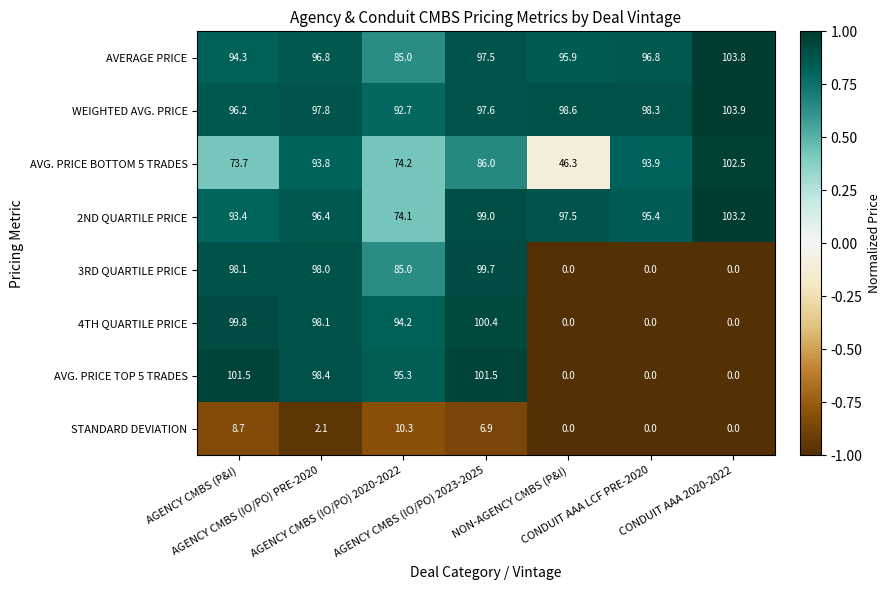

What is the maximum value shown in the chart?

103.9